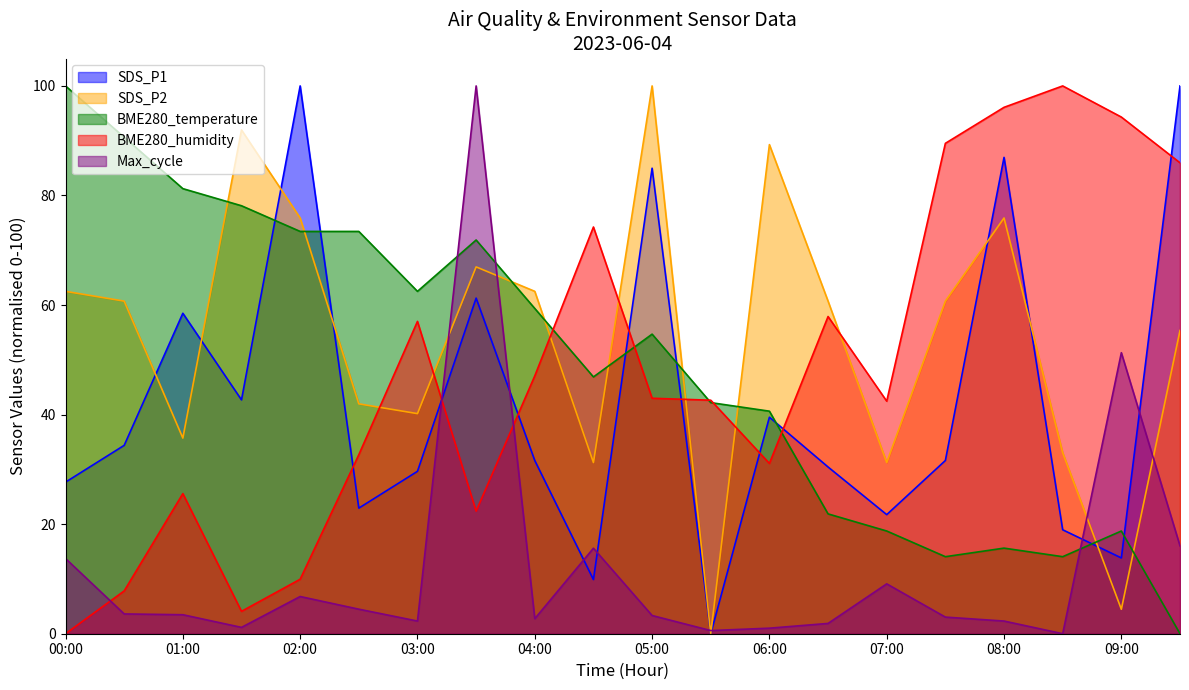

How many lines are shown in the chart?

5